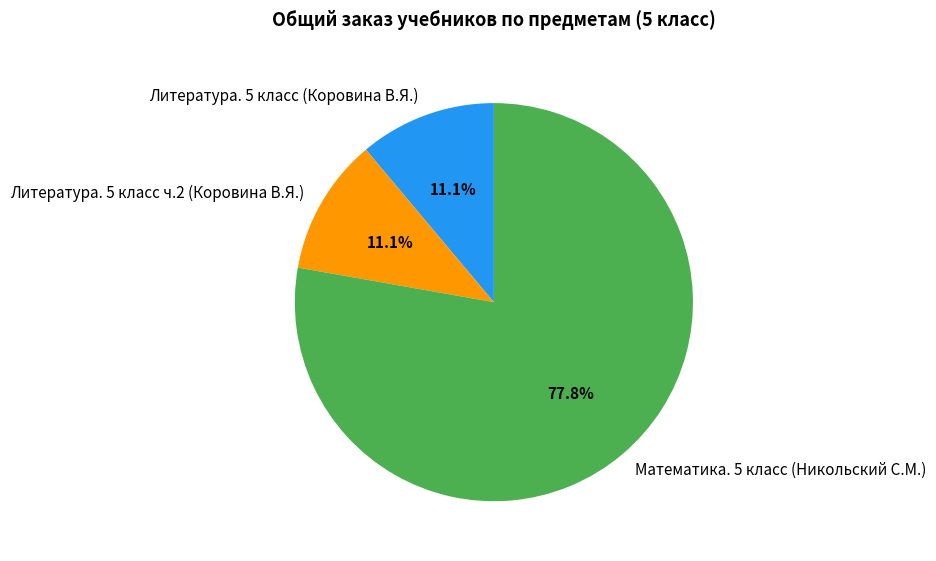

To the nearest percent, what portion does Литература. 5 класс (Коровина В.Я.) represent?

11%